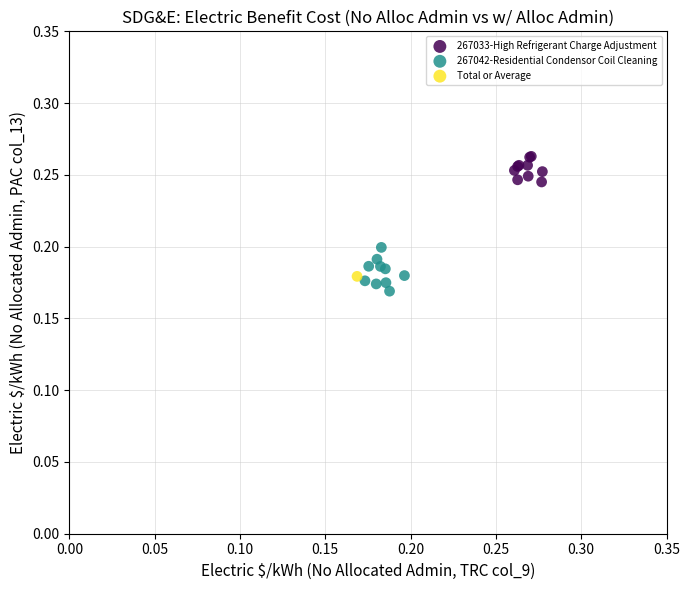

What are all the series names shown in the legend?

267033-High Refrigerant Charge Adjustment, 267042-Residential Condensor Coil Cleaning, Total or Average